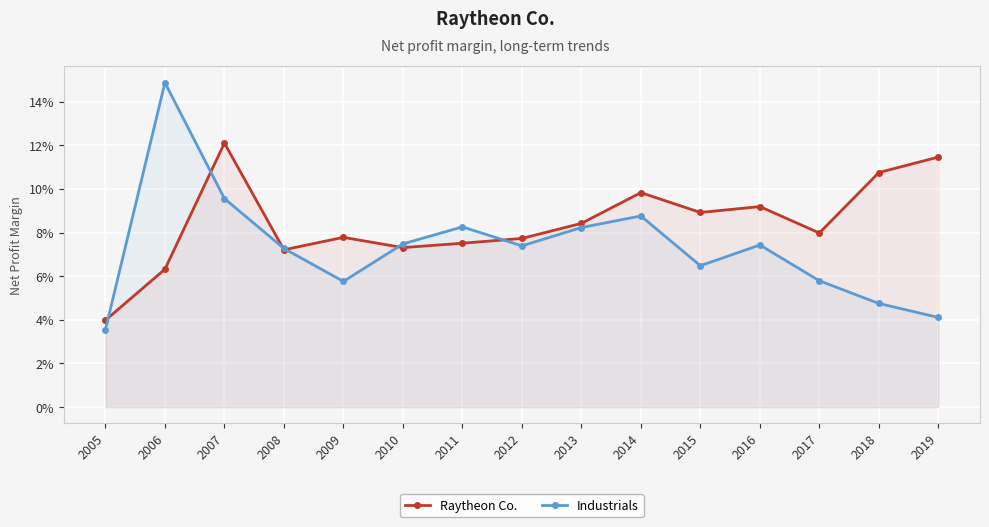

Between 2007 and 2009, which is larger?

2007